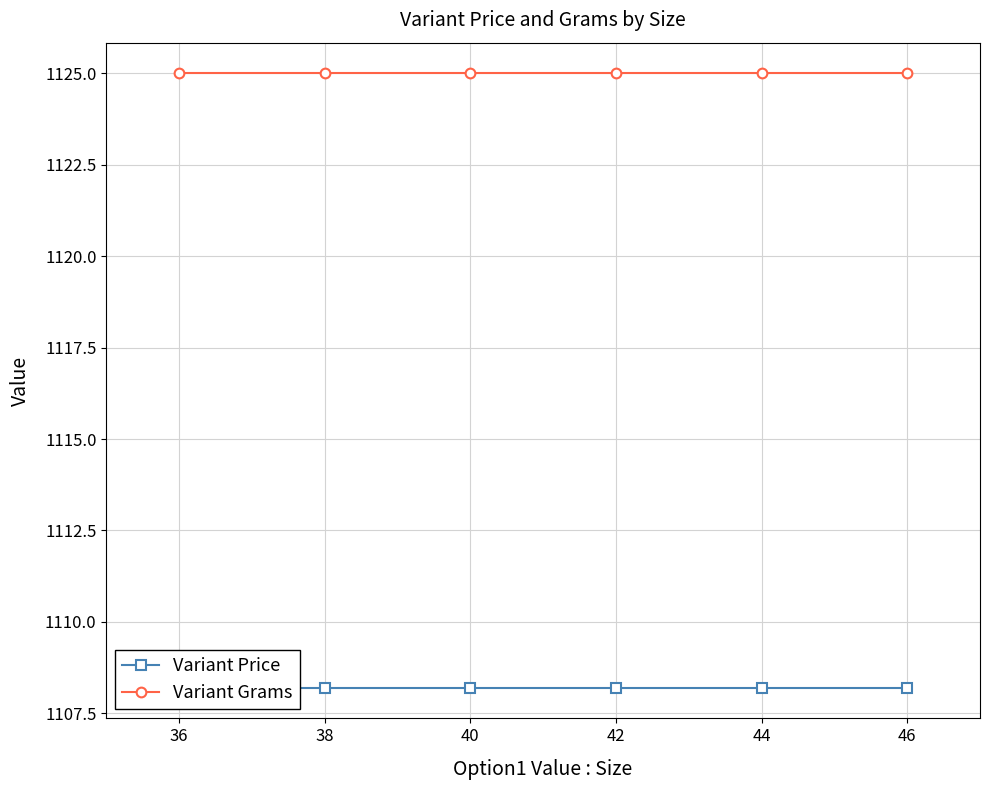

What is the sum of all Variant Grams values?

6750.0